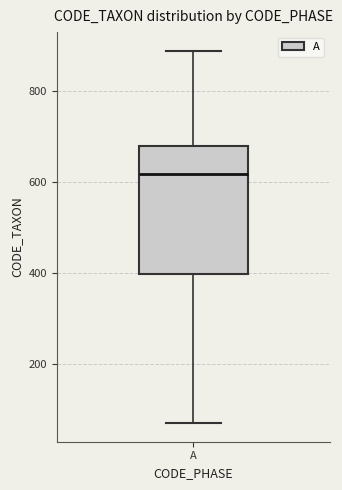

Transcribe this box plot: give where the median line is, the range the box spans, and where the two whiskers end, as read against the y-axis. The values are not printed on the chart, so give them approximately, as read against the axis.

median 620, box 400 to 680, whiskers 60 to 880